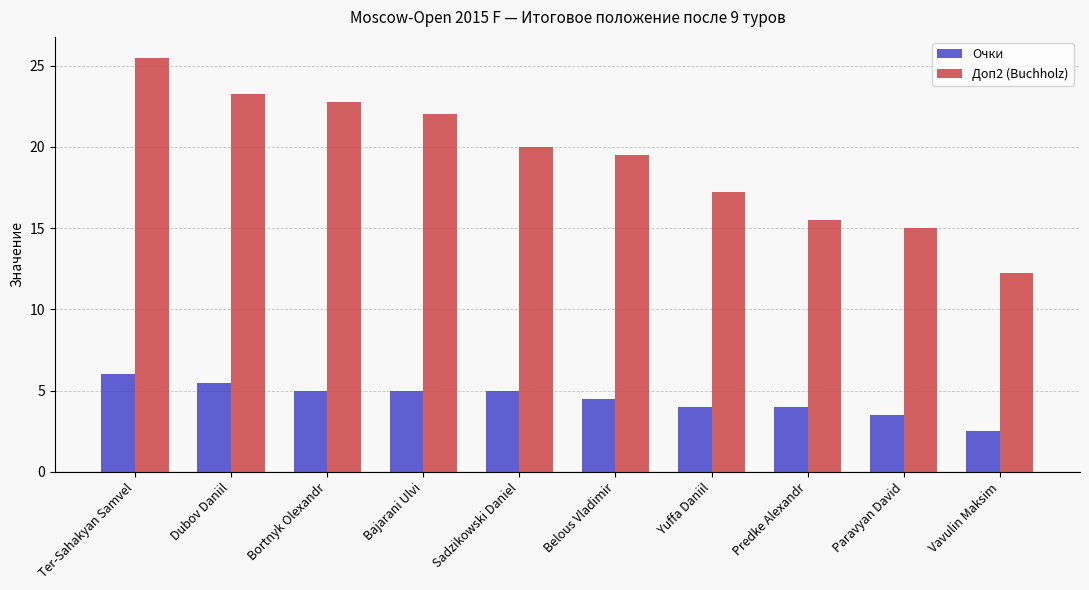

What is the label of the 3rd bar from the left?

Bortnyk Olexandr